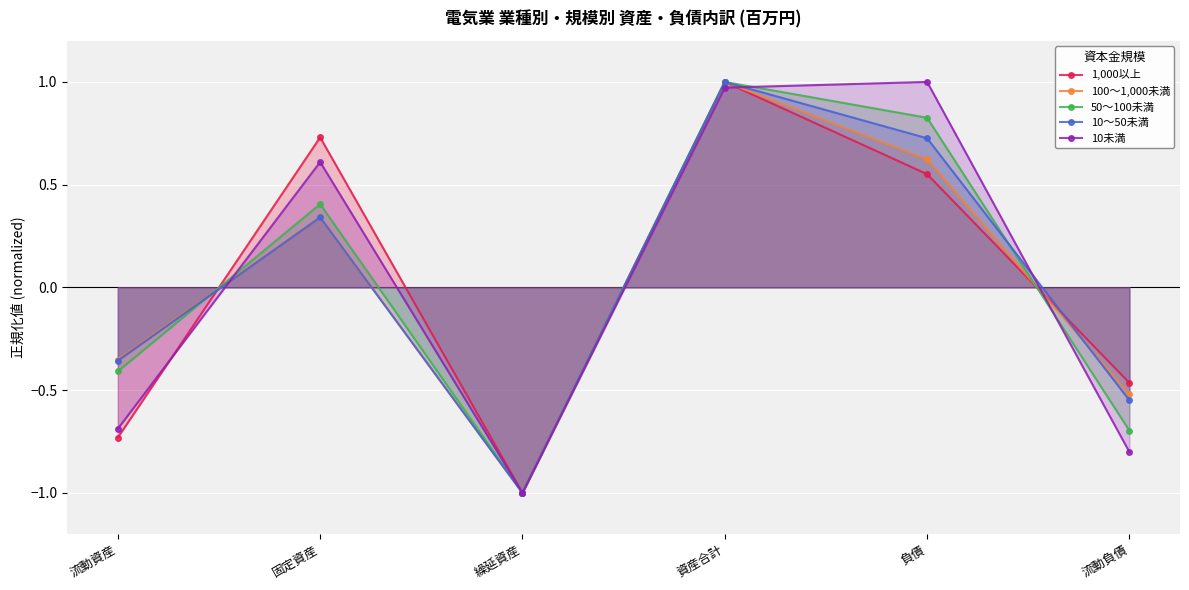

How many values in 100～1,000未満 are below zero?

3